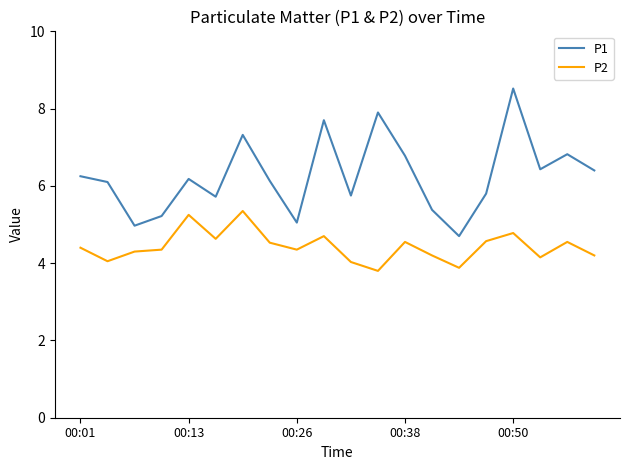

How many series are shown in this chart?

2